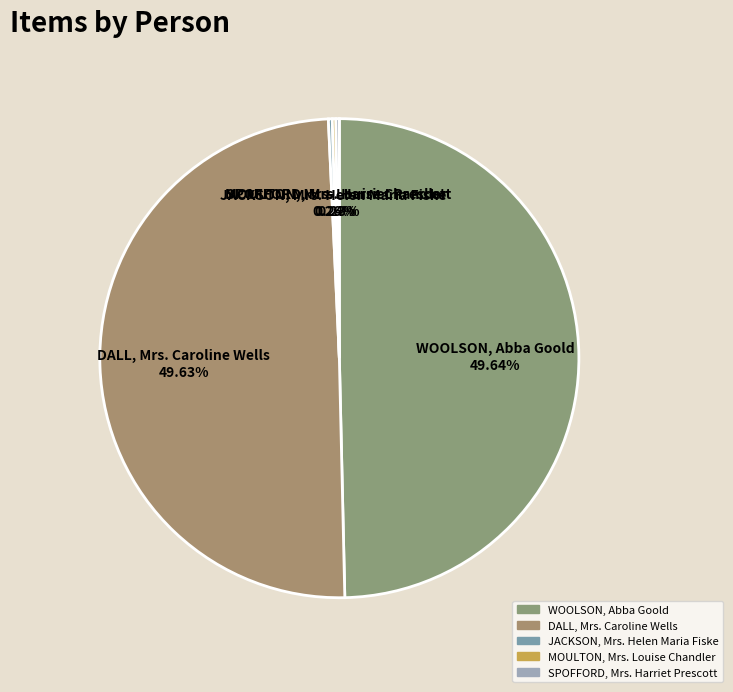

Which slice is the smallest?

SPOFFORD, Mrs. Harriet Prescott